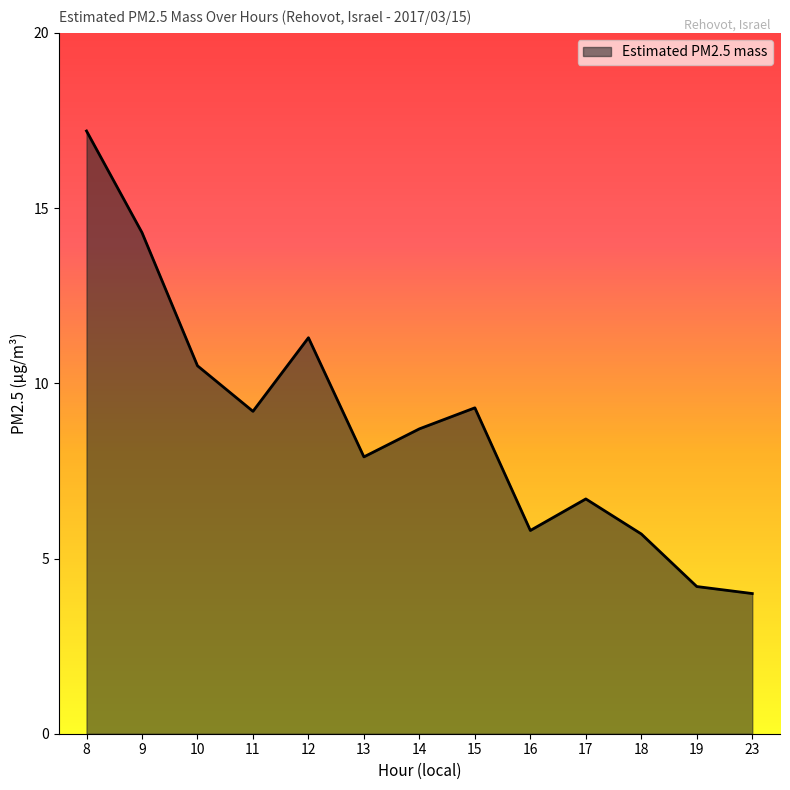

The chart shows a value of 4.4 at 11. True or false?

False